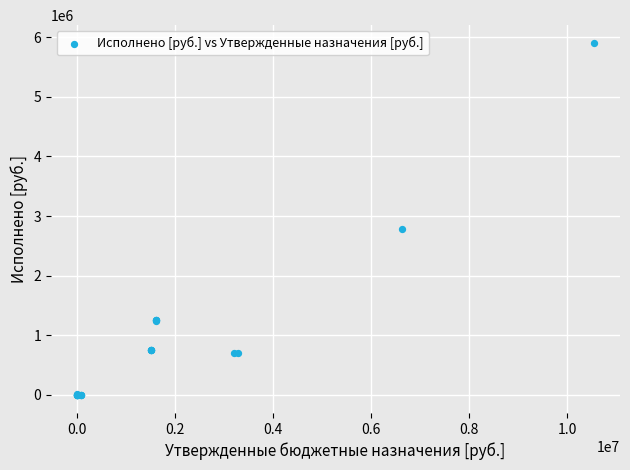

What Y value in the scatter plot is closest to 2948758?

2775249.0